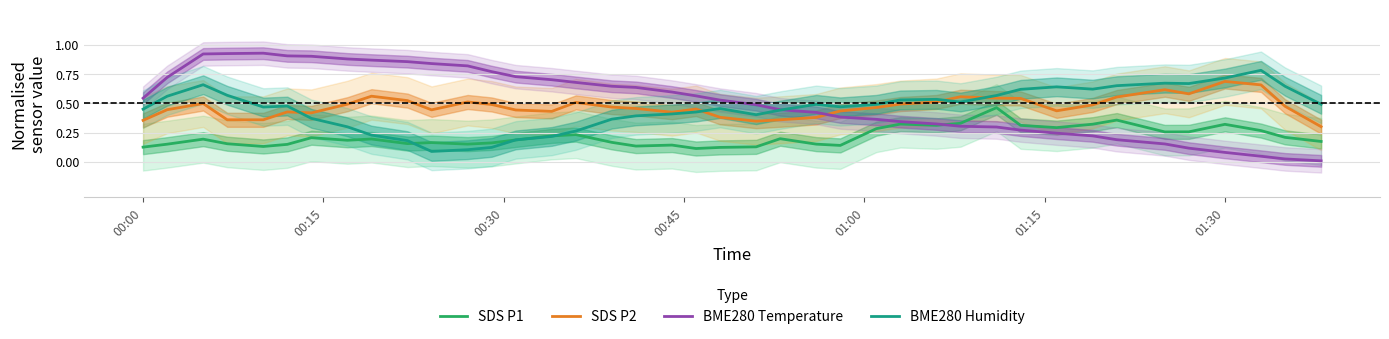

True or false: SDS P1 and SDS P2 cross at least once.

False